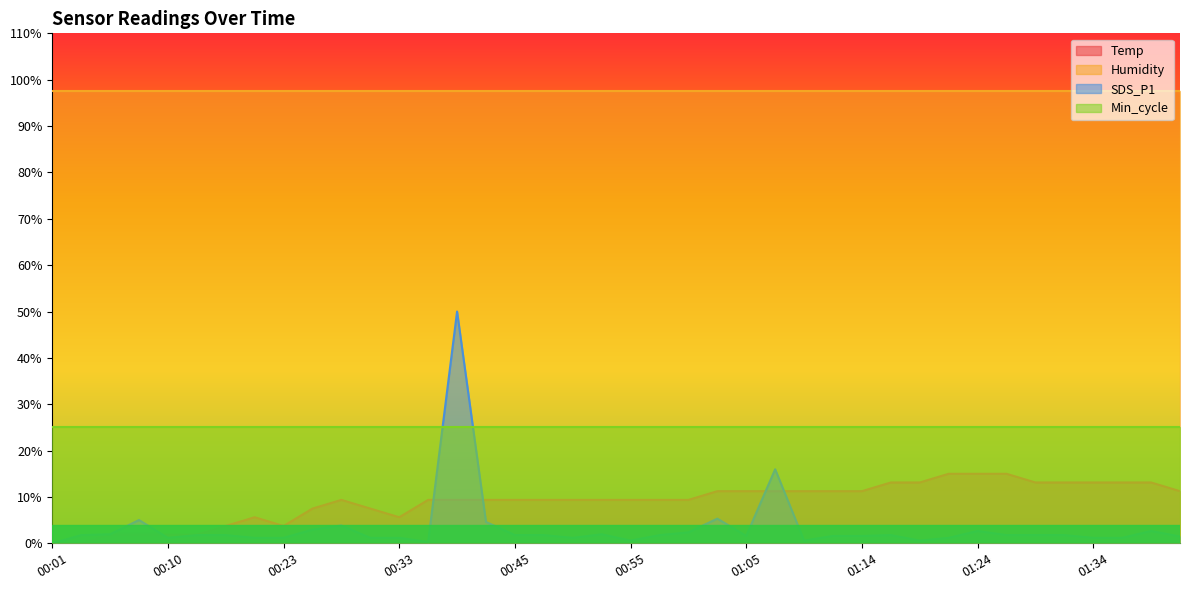

How many values in the SDS_P1 series exceed 1?

35